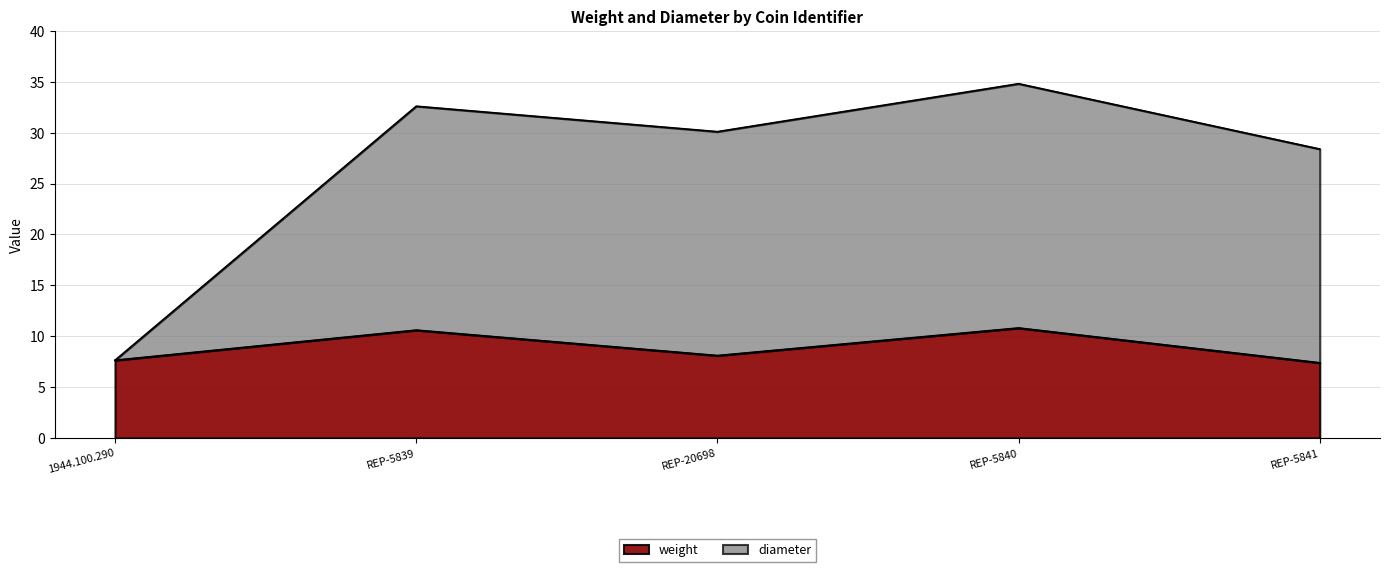

How many distinct data groups are displayed?

2